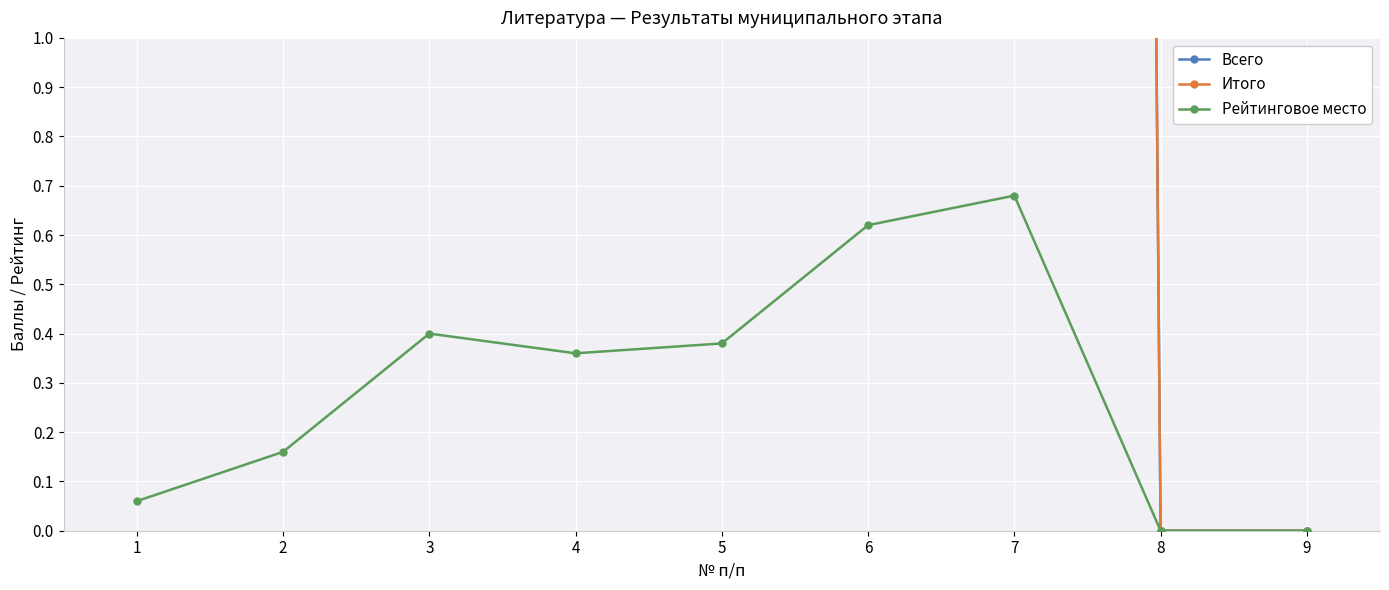

How many categories are shown in the chart?

9